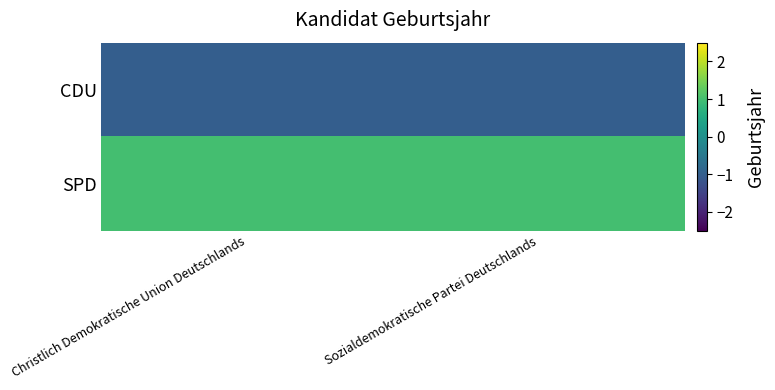

Reading right to left, transcribe all the data shown in this chart.

CDU: Sozialdemokratische Partei Deutschlands=-1	Christlich Demokratische Union Deutschlands=-1
SPD: Sozialdemokratische Partei Deutschlands=1	Christlich Demokratische Union Deutschlands=1